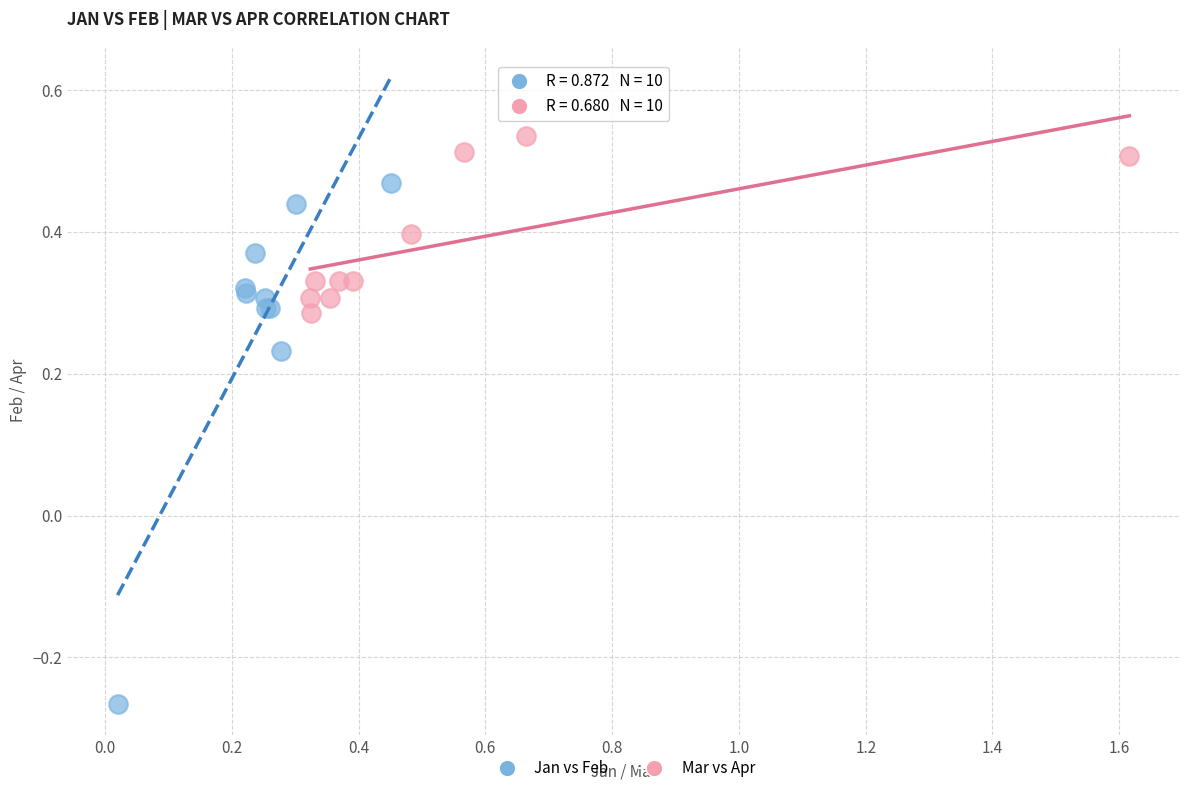

Which series contains the highest Y value?

Mar vs Apr